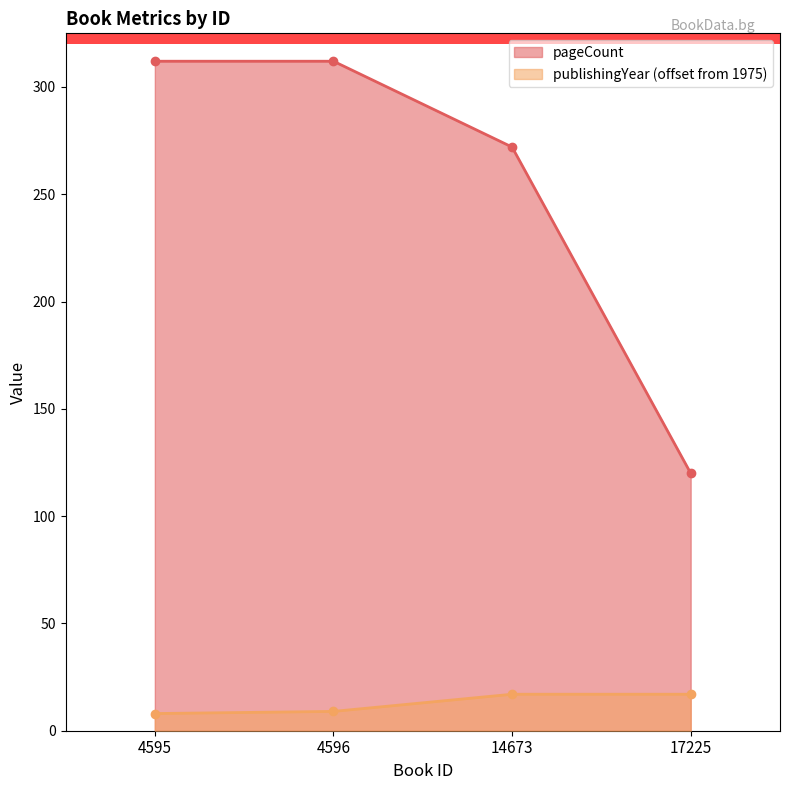

Rank the series by their maximum value, from highest to lowest.

pageCount, publishingYear (offset from 1975)